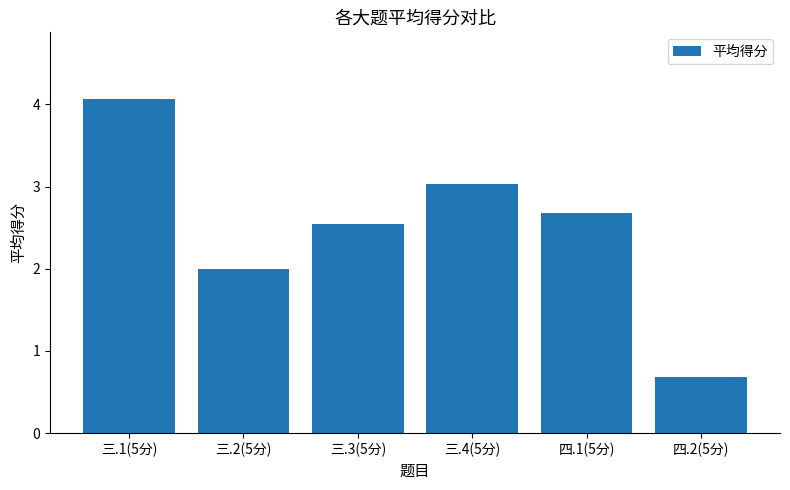

What position from the right is 三.1(5分)?

6